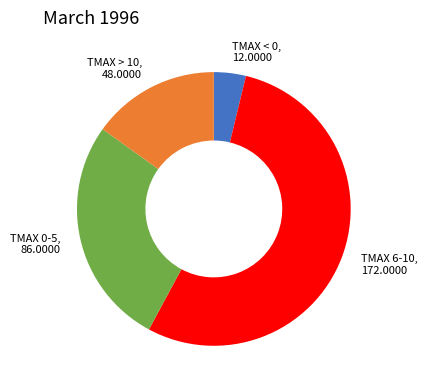

Which category has the smallest portion of the pie?

TMAX < 0